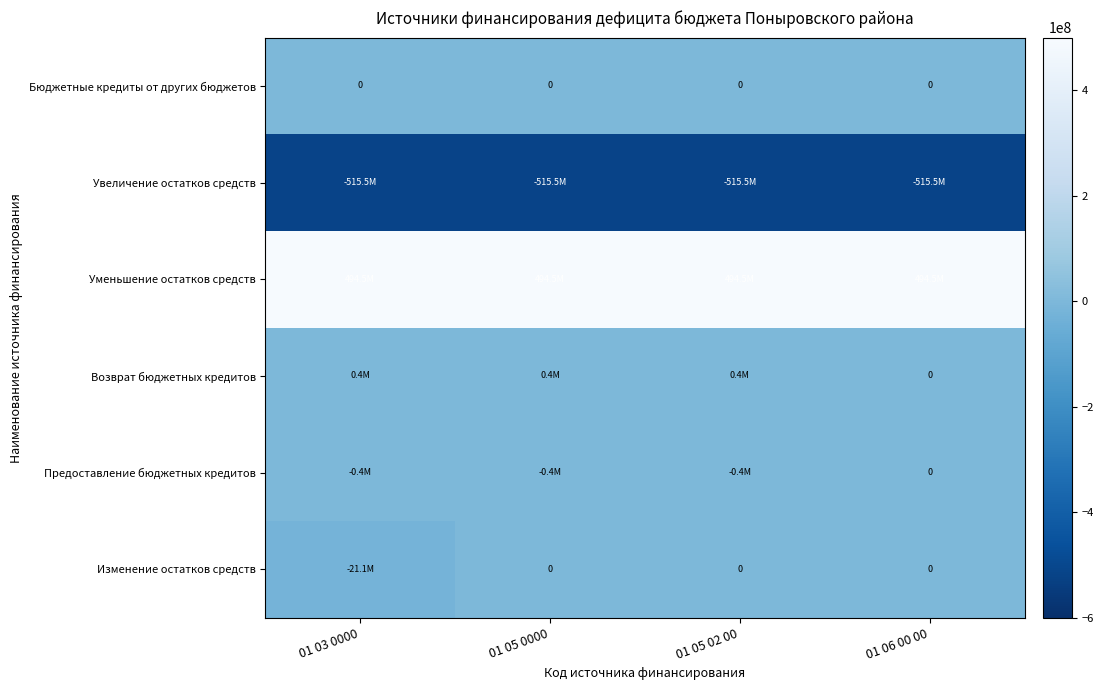

Is it true that Уменьшение остатков средств equals 759856562 at 01 05 0000?

False